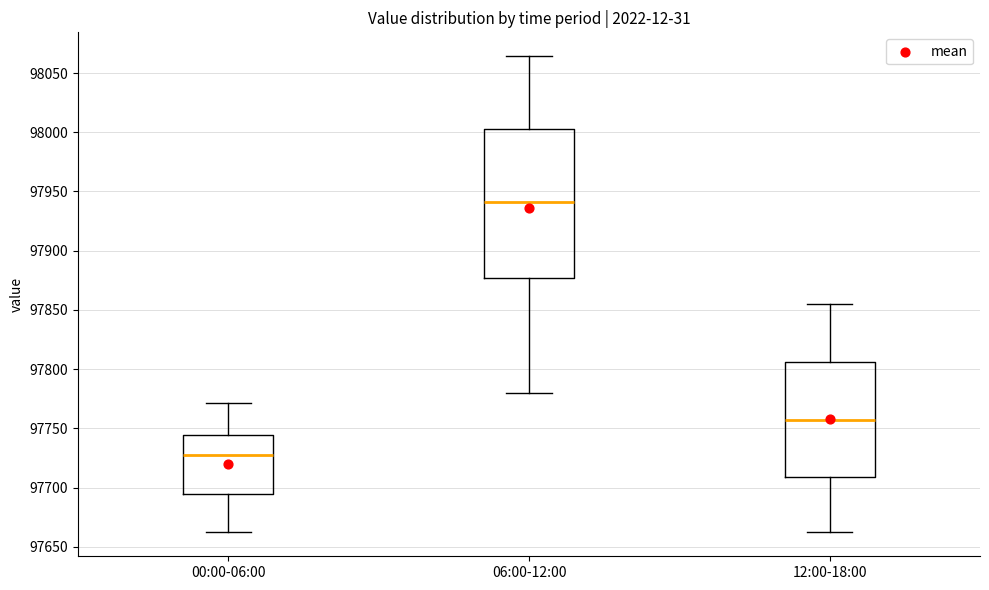

Reading left to right, transcribe this box plot: for each box, give where its median line is, the range the box spans, and where its two whiskers end, as read against the y-axis. The values are not printed on the chart, so give them approximately, as read against the axis.

00:00-06:00: median 97730, box 97695 to 97745, whiskers 97660 to 97770
06:00-12:00: median 97940, box 97875 to 98000, whiskers 97780 to 98065
12:00-18:00: median 97760, box 97710 to 97805, whiskers 97660 to 97855